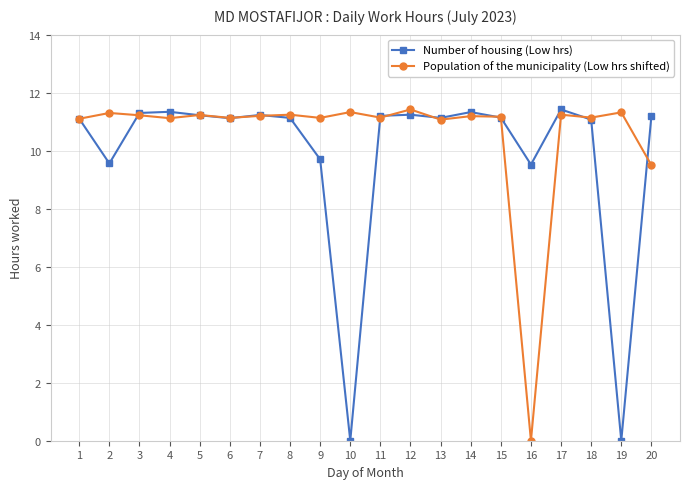

At how many categories does at least one series exceed 2?

20